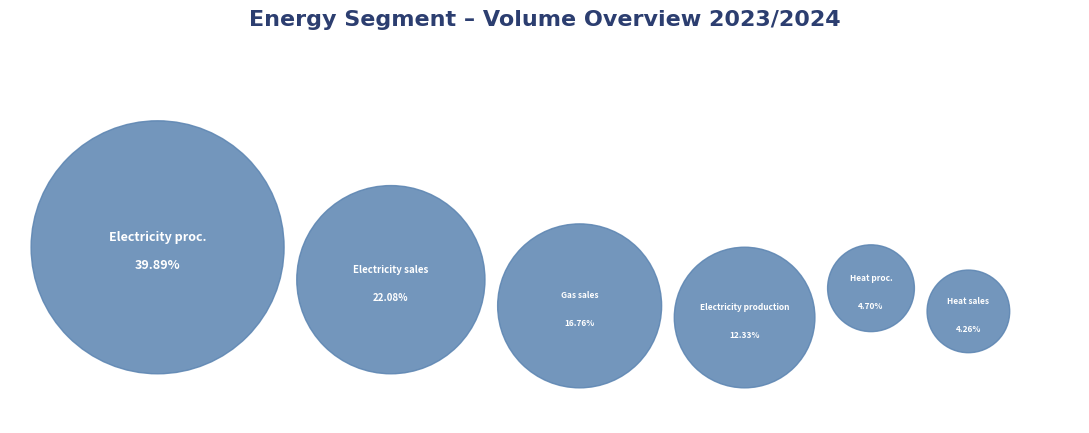

Is there a majority slice in this chart?

No